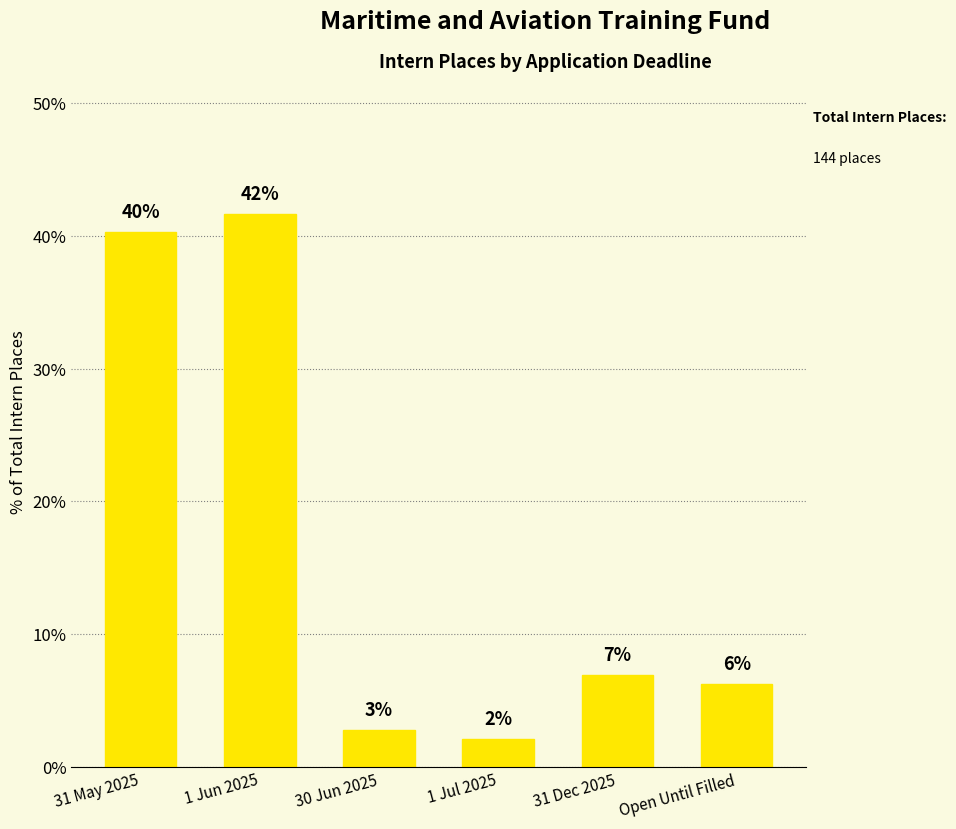

Are the bars horizontal?

No